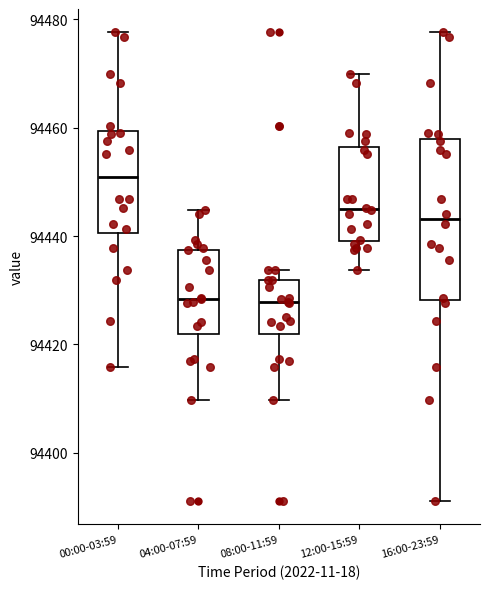

Reading left to right, transcribe this box plot: for each box, give where its median line is, the range the box spans, and where its two whiskers end, as read against the y-axis. The values are not printed on the chart, so give them approximately, as read against the axis.

00:00-03:59: median 94450, box 94440 to 94460, whiskers 94416 to 94478
04:00-07:59: median 94428, box 94422 to 94438, whiskers 94410 to 94444
08:00-11:59: median 94428, box 94422 to 94432, whiskers 94410 to 94434
12:00-15:59: median 94446, box 94440 to 94456, whiskers 94434 to 94470
16:00-23:59: median 94444, box 94428 to 94458, whiskers 94392 to 94478